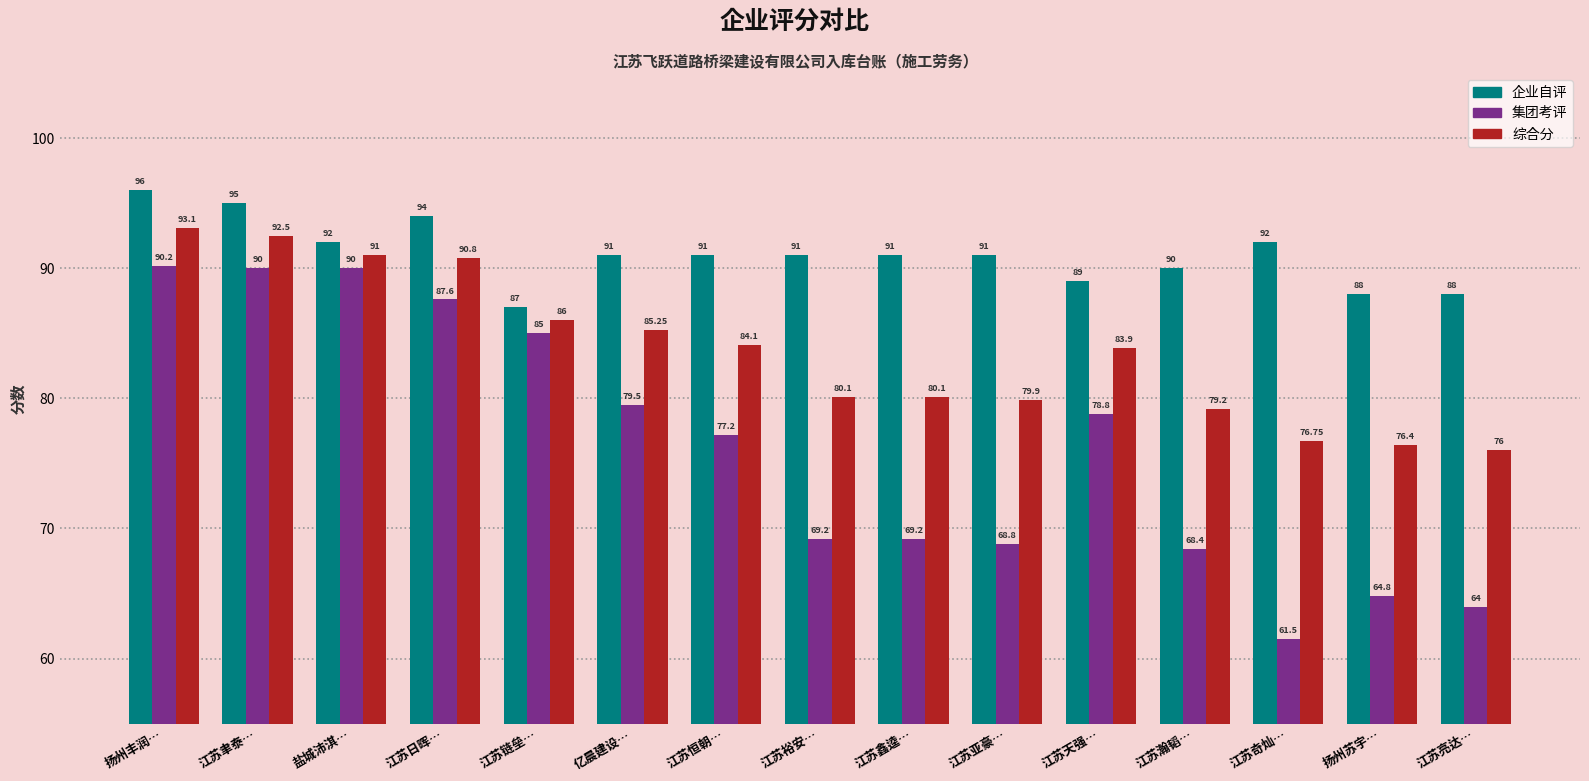

What is the difference between the second highest and minimum values in the 集团考评 series?

28.5